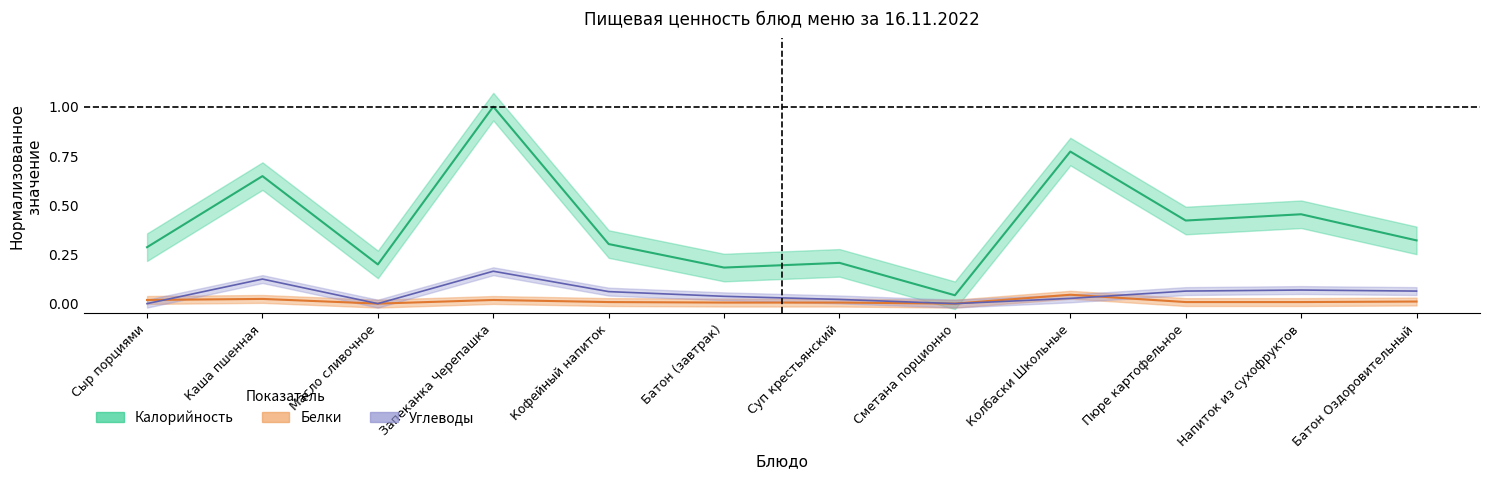

At which category does Углеводы reach its first local peak?

Каша пшенная